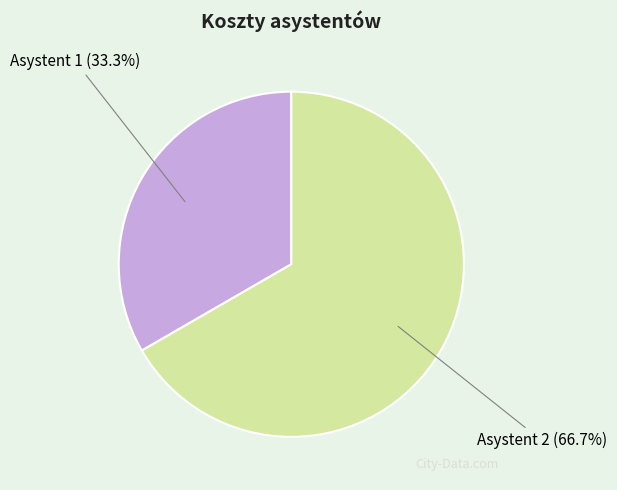

How many slices are in this pie chart?

2